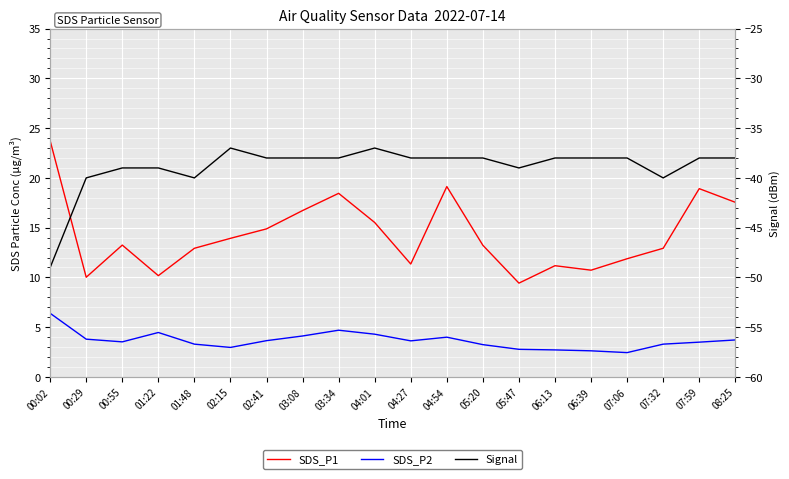

At 01:22, list the series in order from largest to smallest.

SDS_P1, SDS_P2, Signal